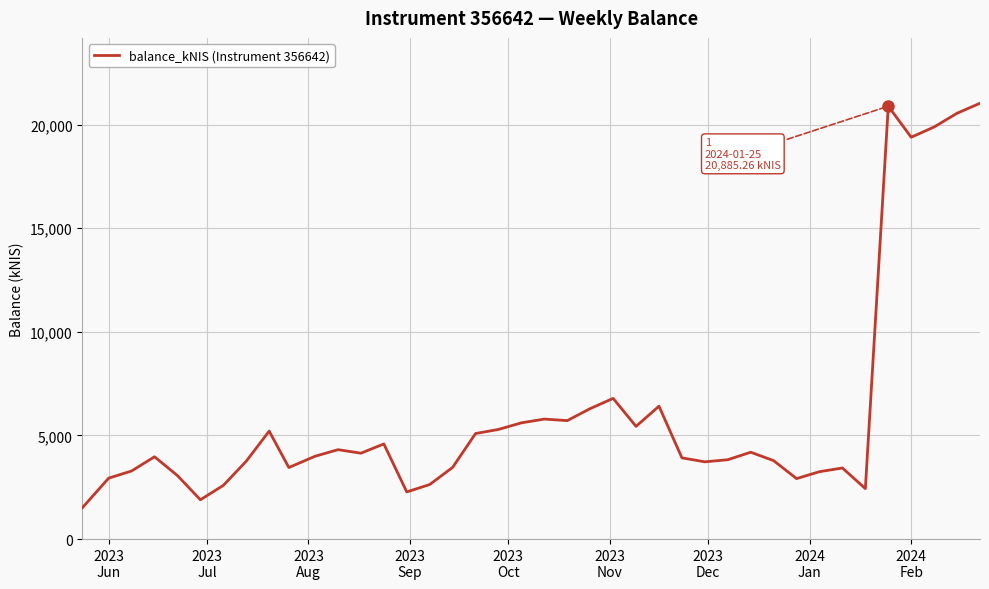

What is the minimum value shown in the chart?

1517.6